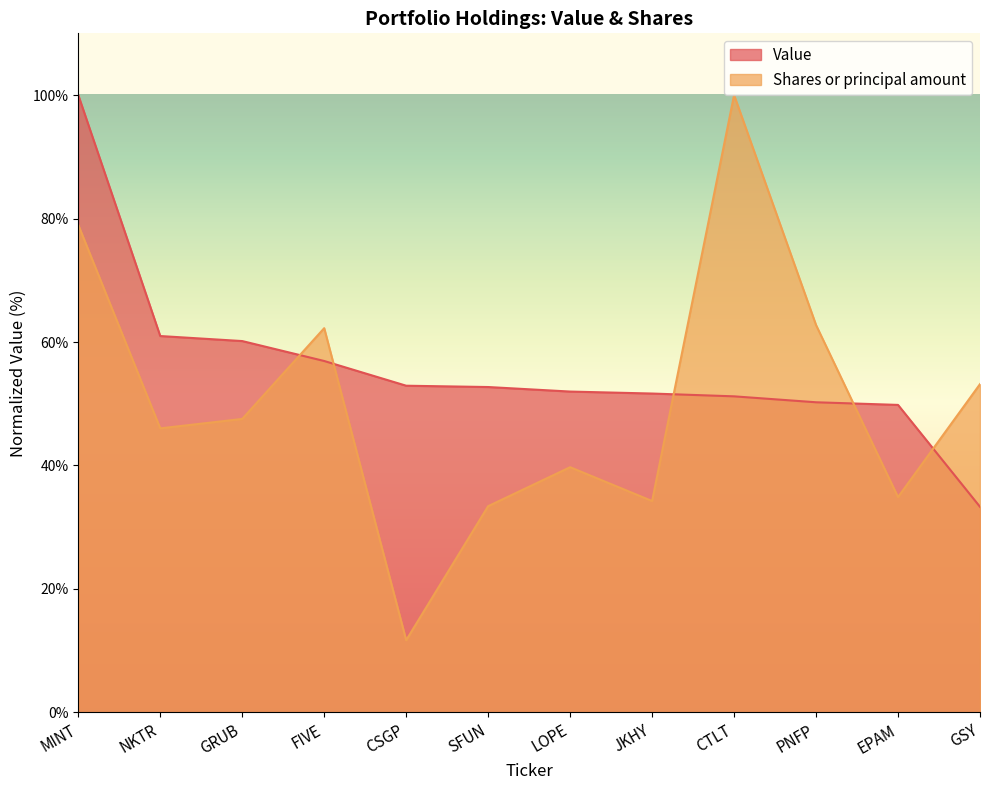

What are all the series names shown in the legend?

Value, Shares or principal amount